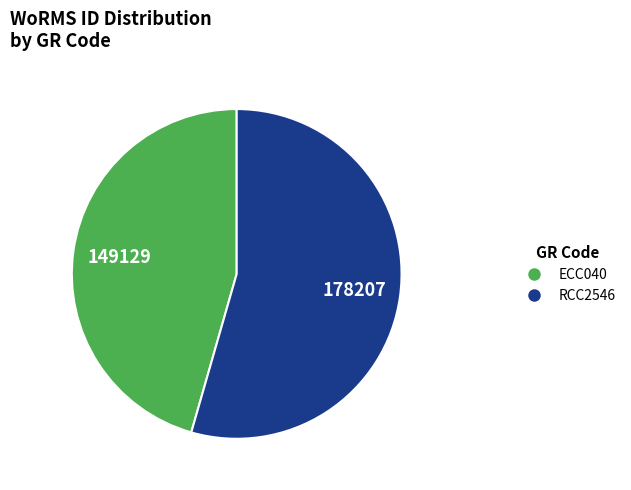

Approximately how many times larger is the value at RCC2546 compared to ECC040?

1.2